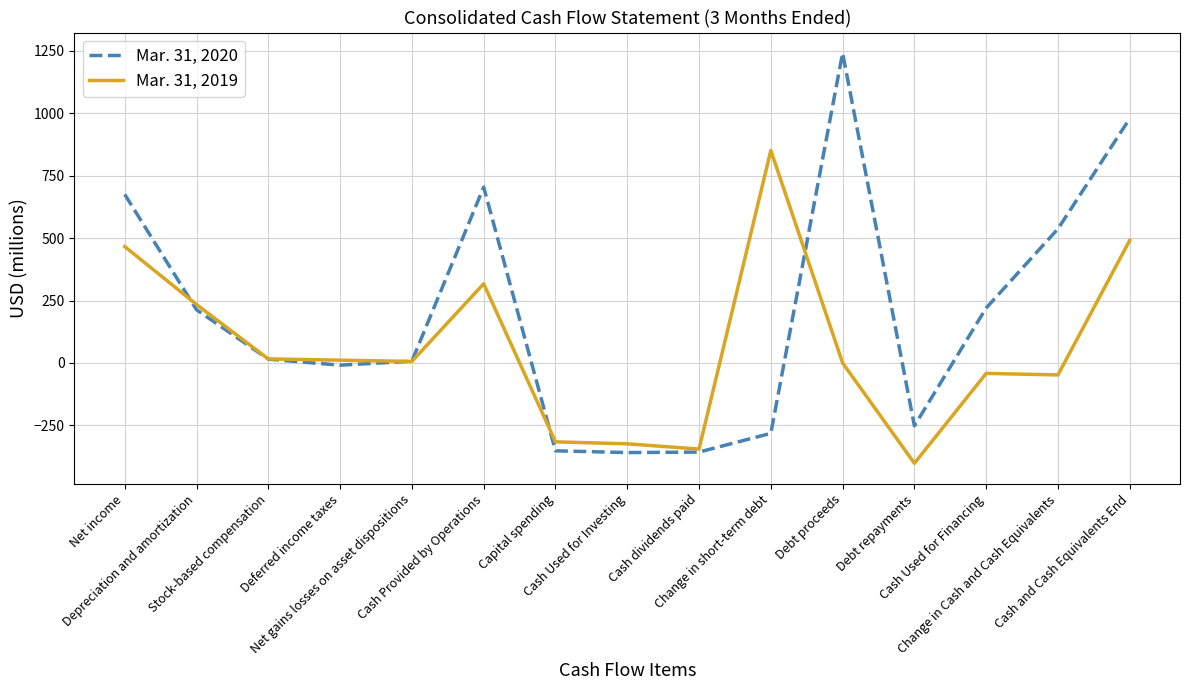

Where is Mar. 31, 2020 nearest to the value 441?

Change in Cash and Cash Equivalents